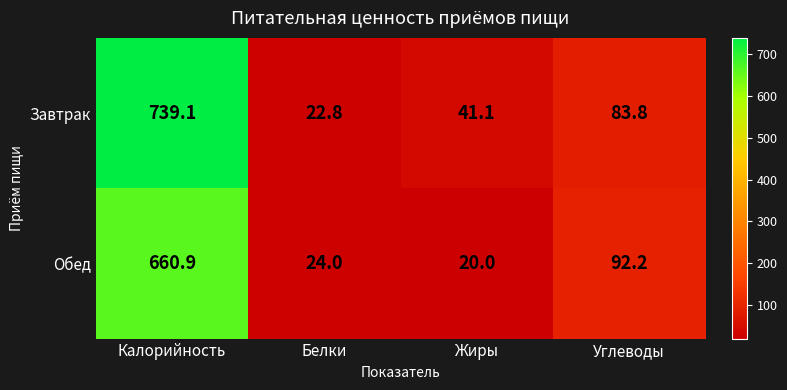

What is the greatest value displayed?

739.1